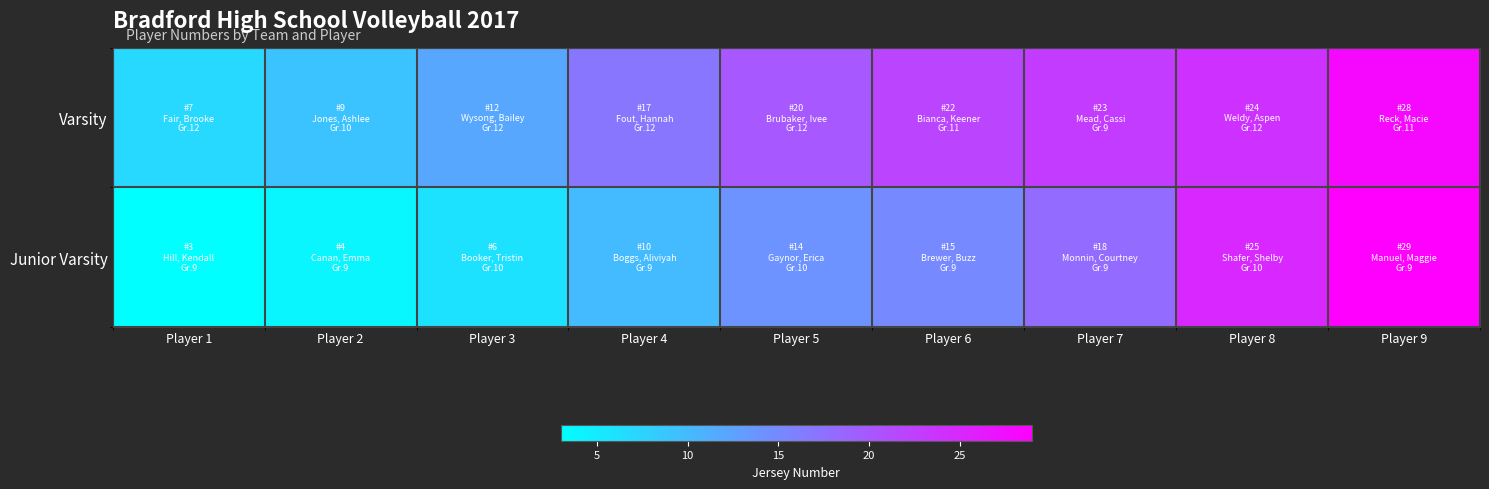

Which series has the largest range (max minus min)?

Junior Varsity